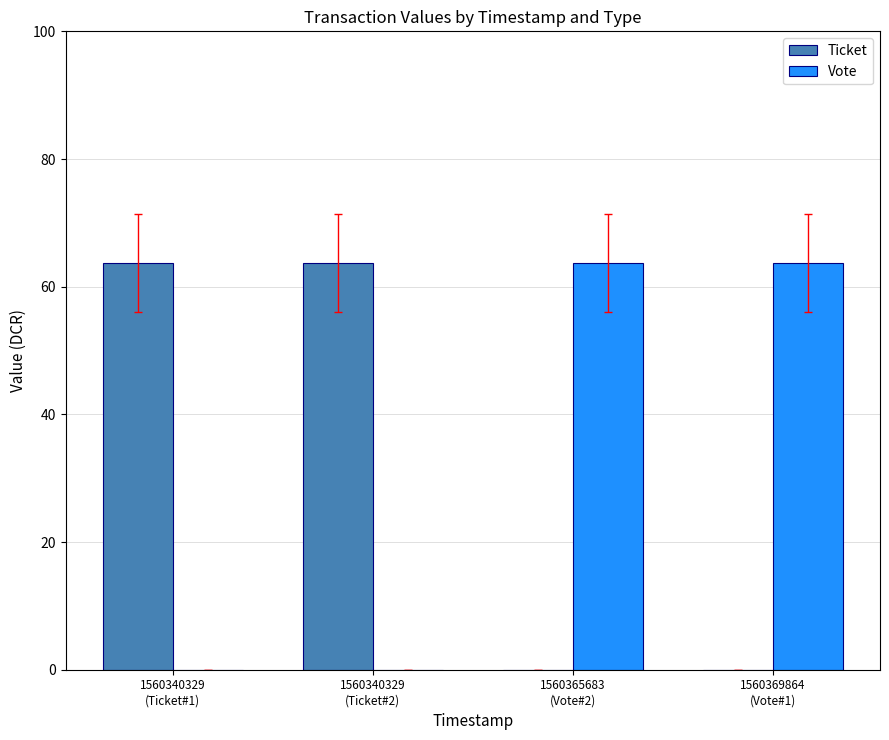

What is the sum of all Ticket values?

127.4